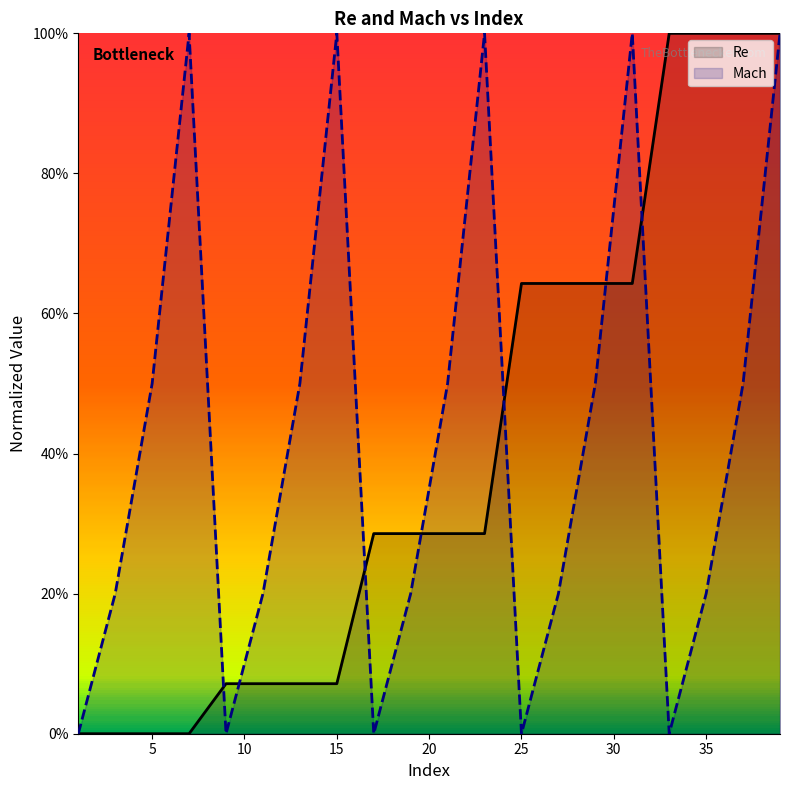

Is the value of Re at 10 greater than the value of Mach at 35?

No